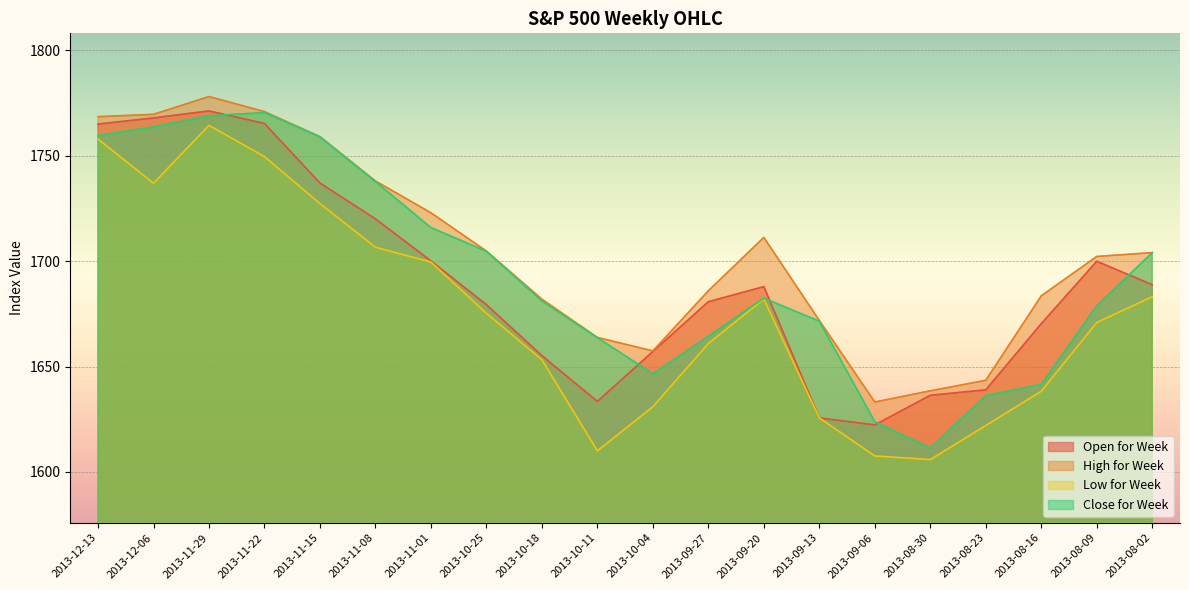

Rank the series at 2013-08-30 from highest to lowest value.

High for Week, Open for Week, Close for Week, Low for Week